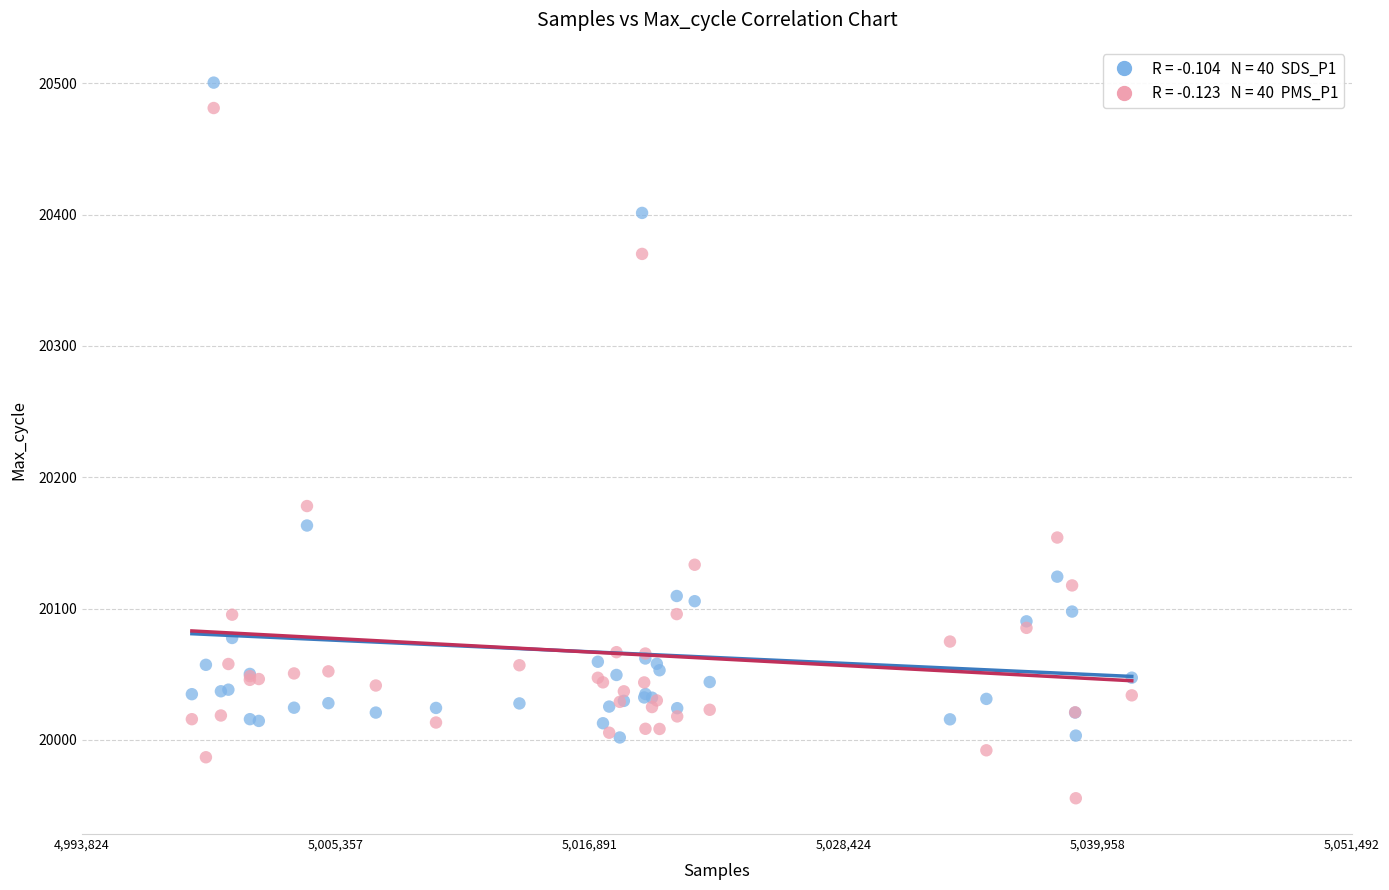

Across all series, what Y value is closest to 20227?

20178.0